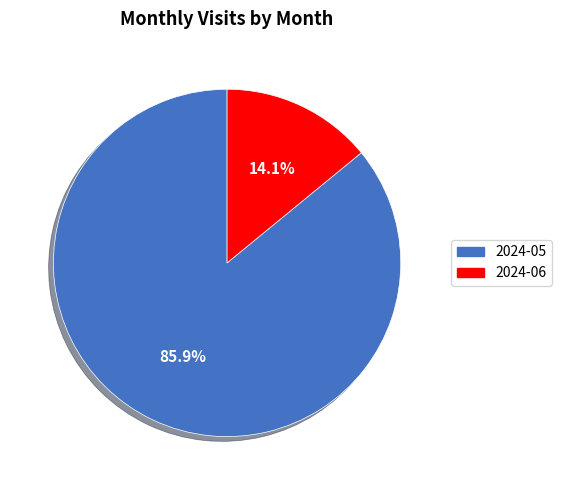

What is the smallest slice in the pie chart?

2024-06